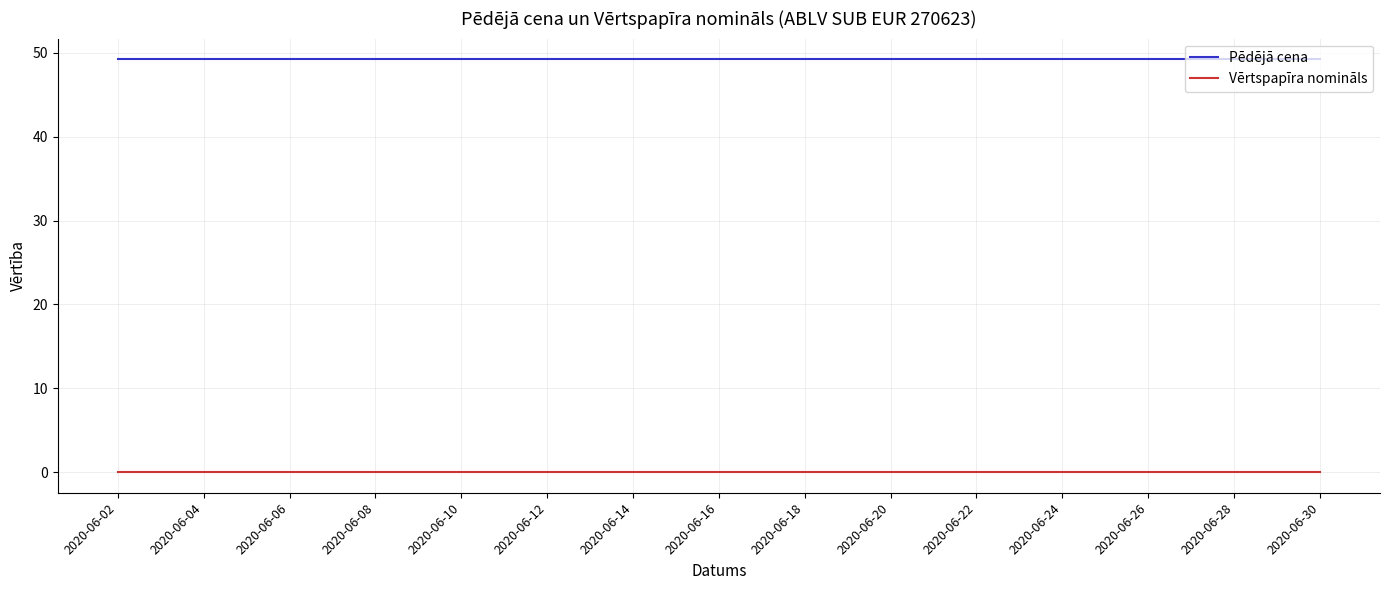

Which series has the largest total across all categories?

Pēdējā cena